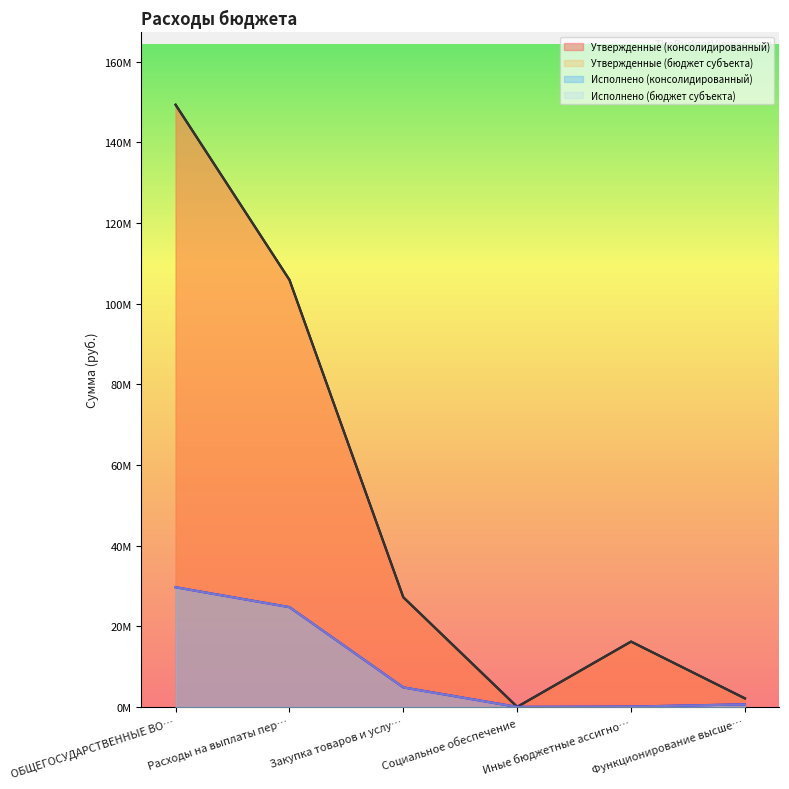

Reading left to right, what are all the values shown in this chart?

Утвержденные (консолидированный): 149339308.0	105911368.0	27197310.0	21000.0	16209630.0	2130300.0
Утвержденные (бюджет субъекта): 149339308.0	105911368.0	27197310.0	21000.0	16209630.0	2130300.0
Исполнено (консолидированный): 29685423.0	24749609.8	4847613.2	6000.0	82200.0	645975.8
Исполнено (бюджет субъекта): 29685423.0	24749609.8	4847613.2	6000.0	82200.0	645975.8